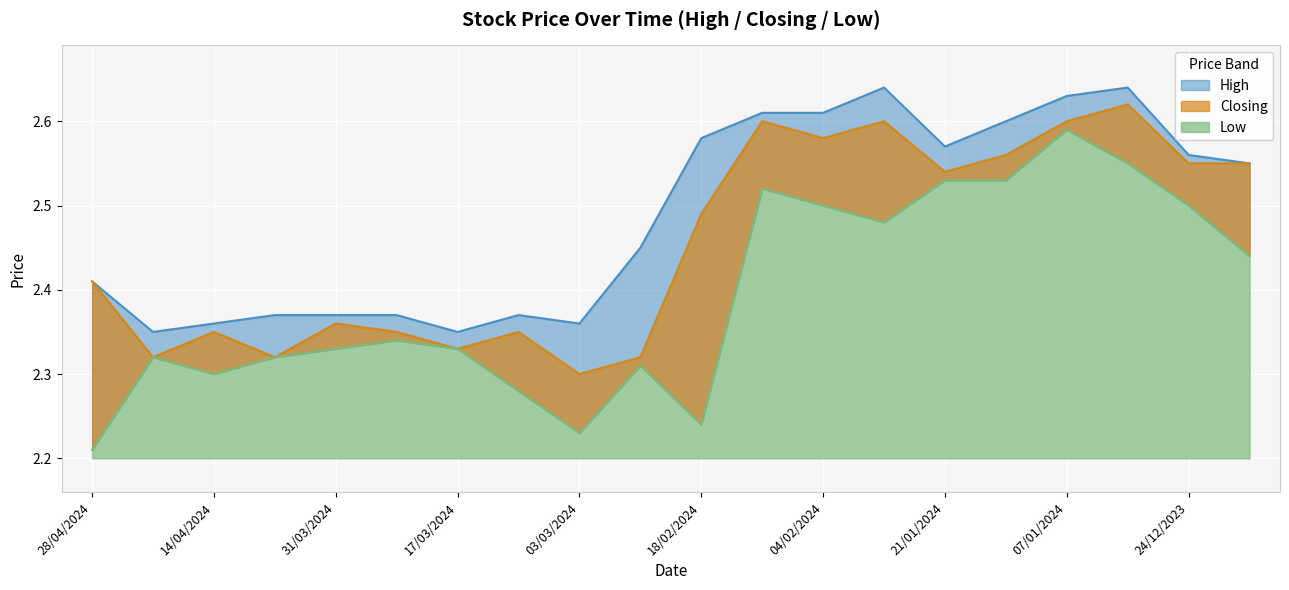

Reading right to left, transcribe all the data shown in this chart.

High: 2.5	2.6	2.6	2.6	2.6	2.6	2.6	2.6	2.6	2.6	2.5	2.4	2.4	2.4	2.4	2.4	2.4	2.4	2.4	2.4
Closing: 2.5	2.5	2.6	2.6	2.6	2.5	2.6	2.6	2.6	2.5	2.3	2.3	2.4	2.3	2.4	2.4	2.3	2.4	2.3	2.4
Low: 2.4	2.5	2.5	2.6	2.5	2.5	2.5	2.5	2.5	2.2	2.3	2.2	2.3	2.3	2.3	2.3	2.3	2.3	2.3	2.2